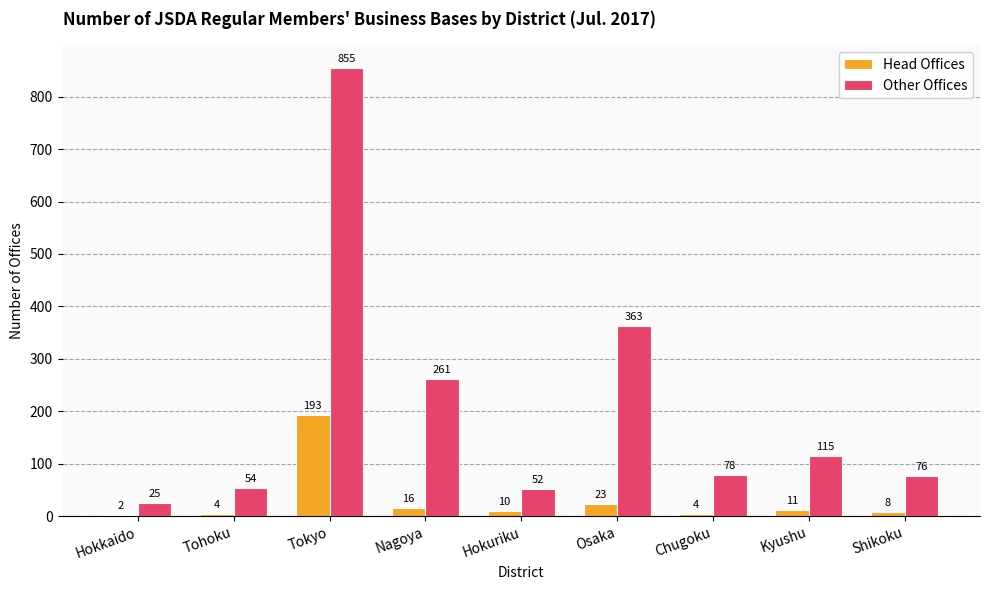

Is the value of Head Offices at Hokkaido greater than the value of Other Offices at Osaka?

No